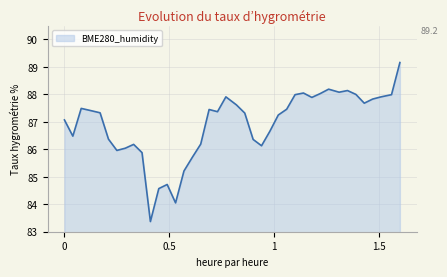

What is the difference between the maximum and minimum values?

5.8